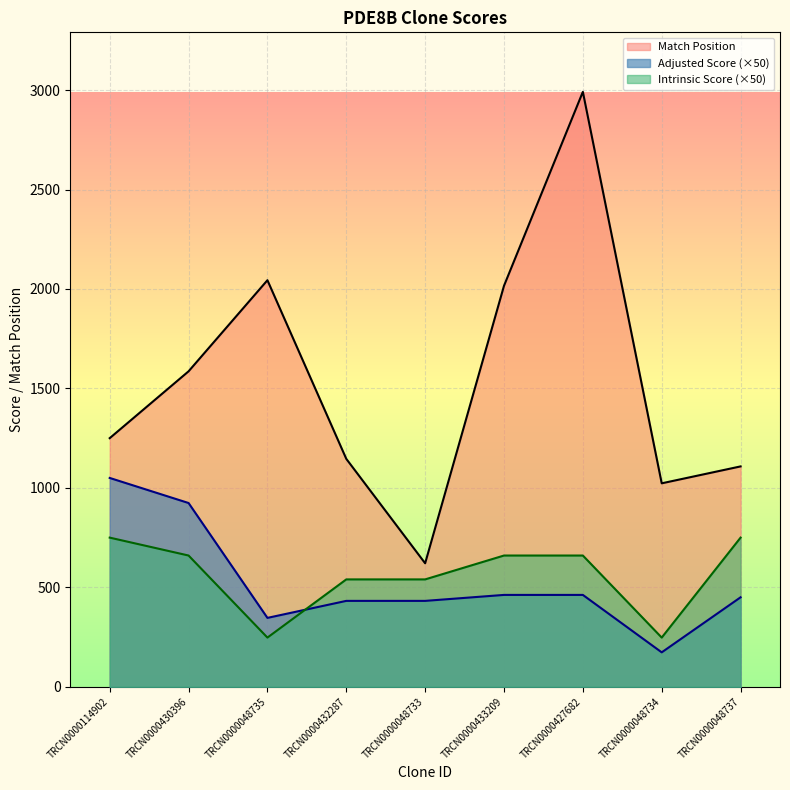

How many times do Adjusted Score and Intrinsic Score cross each other?

1